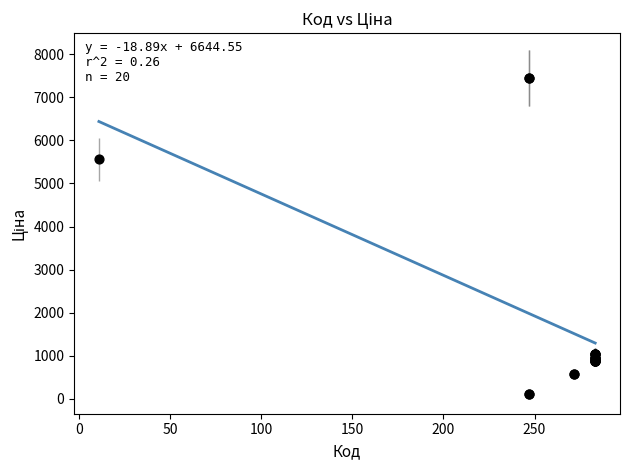

What Y value in the scatter plot is closest to 3778?

5560.3